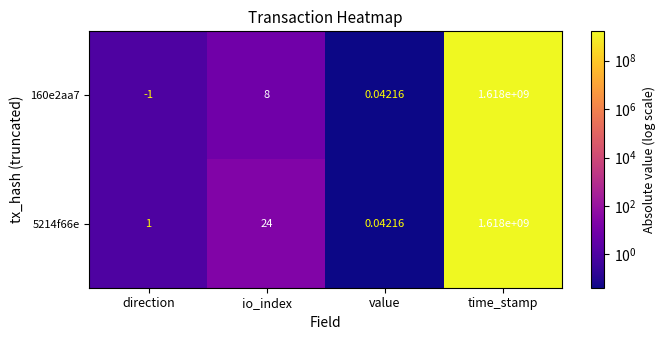

Which label corresponds to the largest value in the chart?

time_stamp